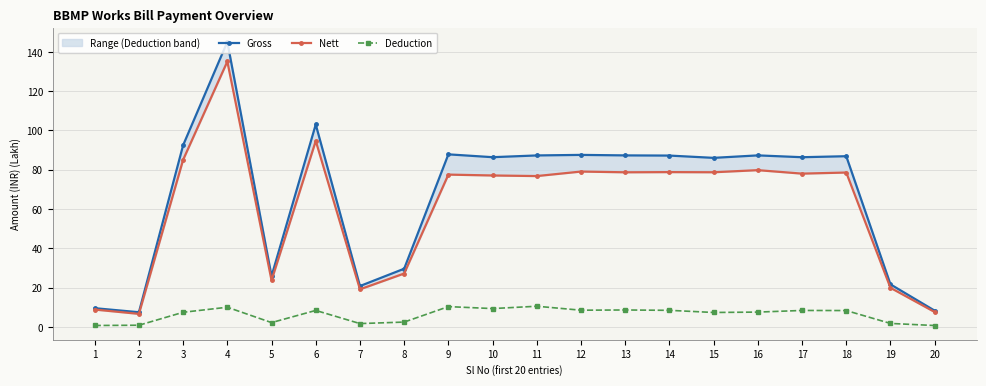

What is the smallest value displayed?

0.7